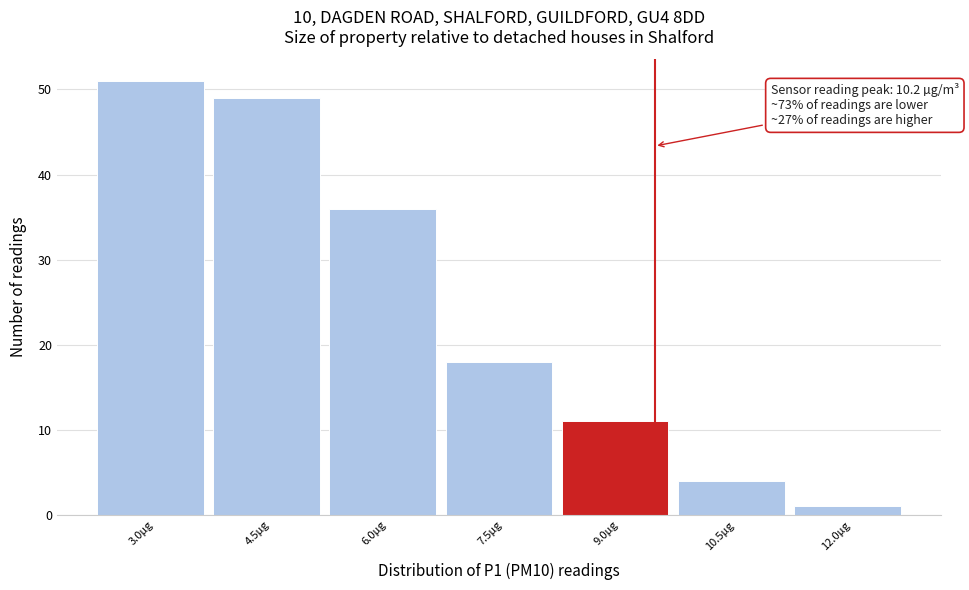

Reading left to right, extract all data points from this chart.

51	49	36	18	11	4	1